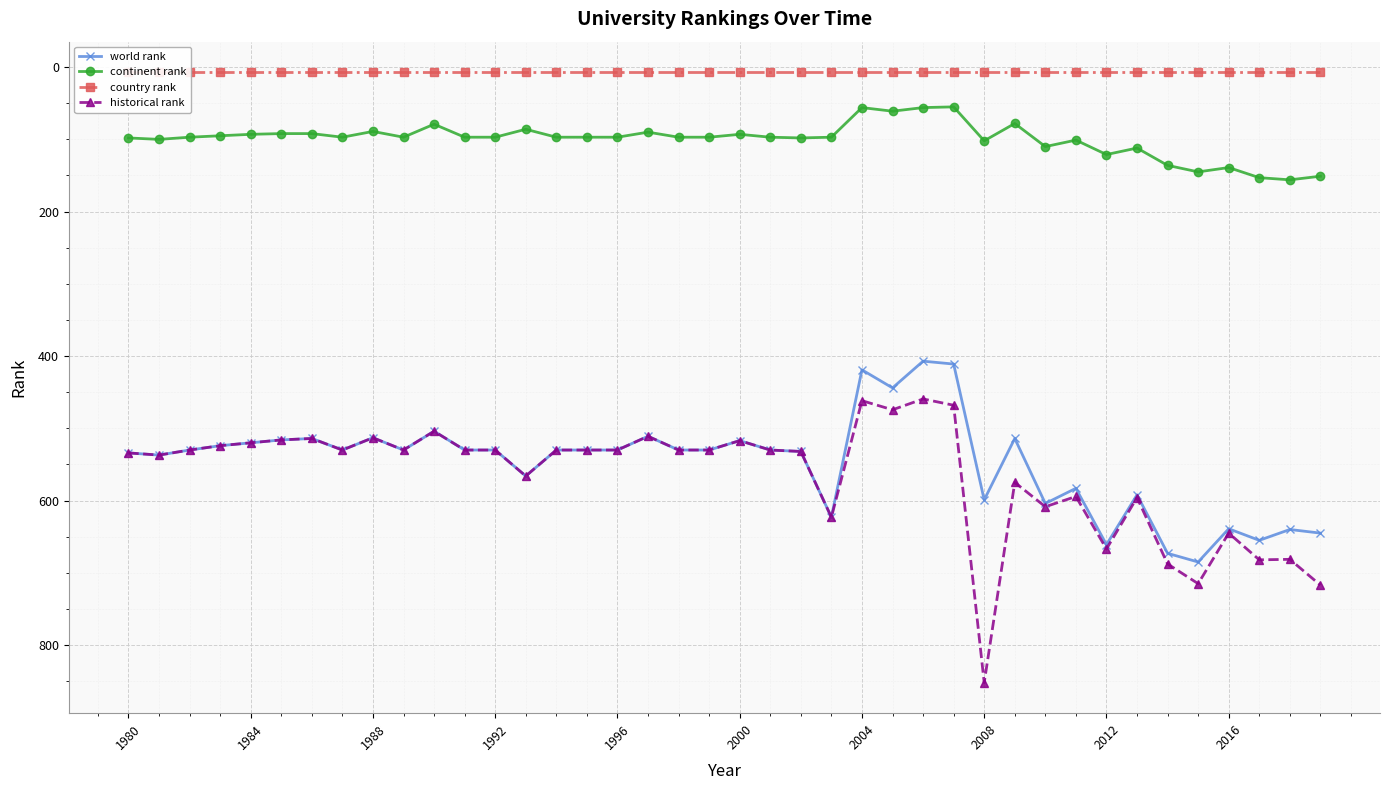

How many lines are shown in the chart?

4